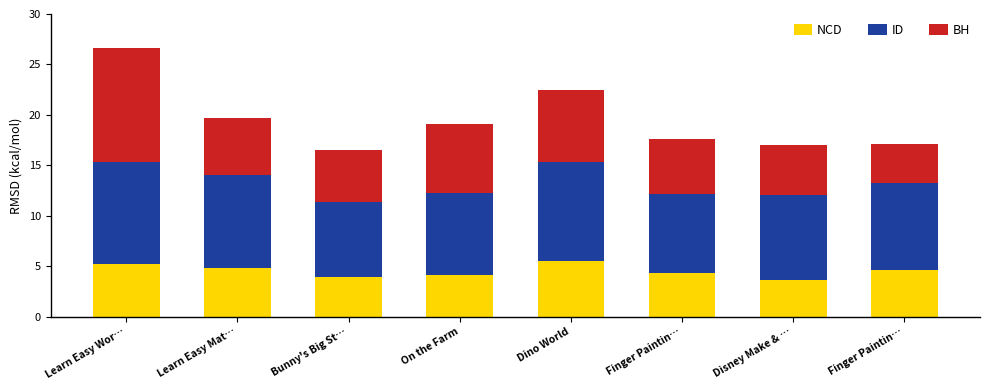

What is the difference between the maximum and minimum values in the ID series?

2.6